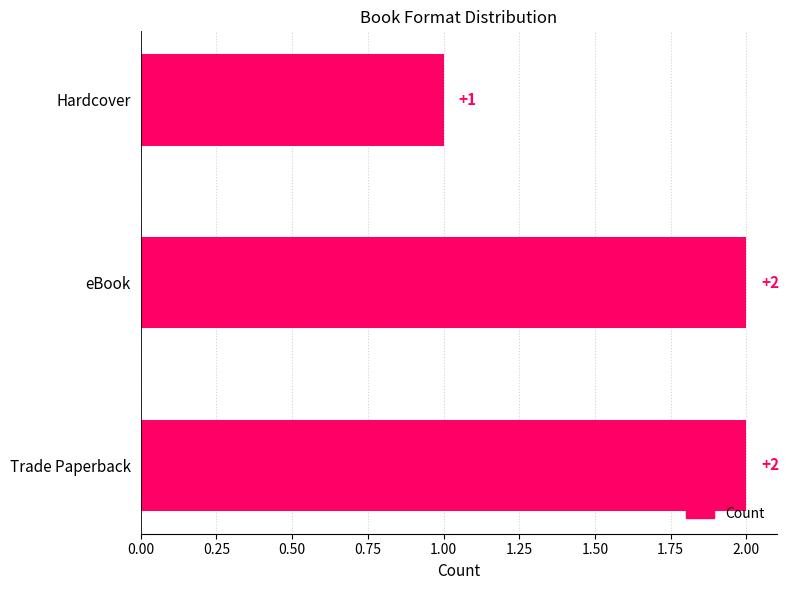

What is the greatest value displayed?

2